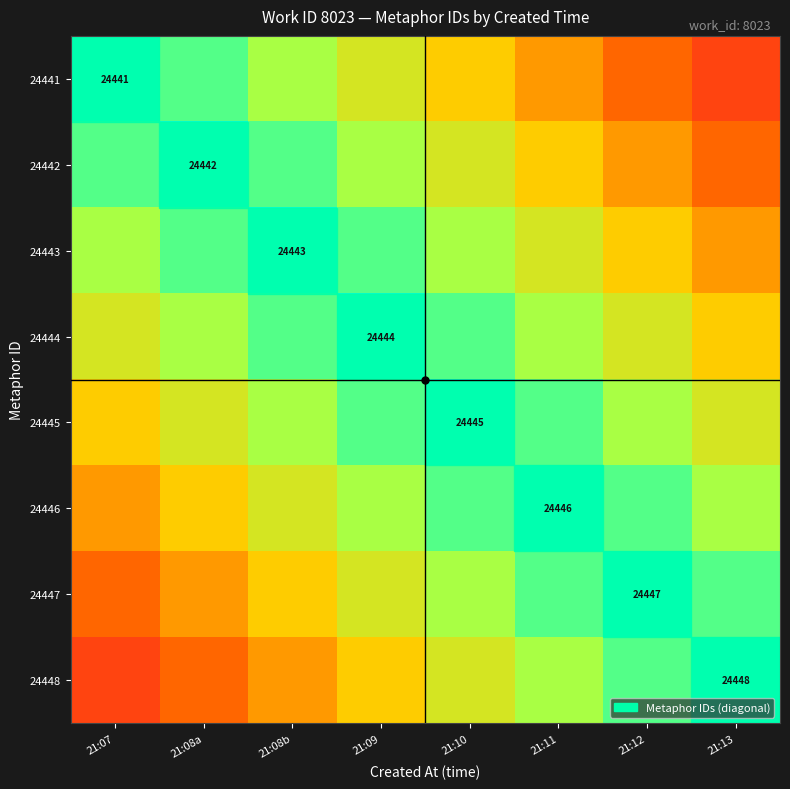

At how many categories does at least one series exceed 0?

8